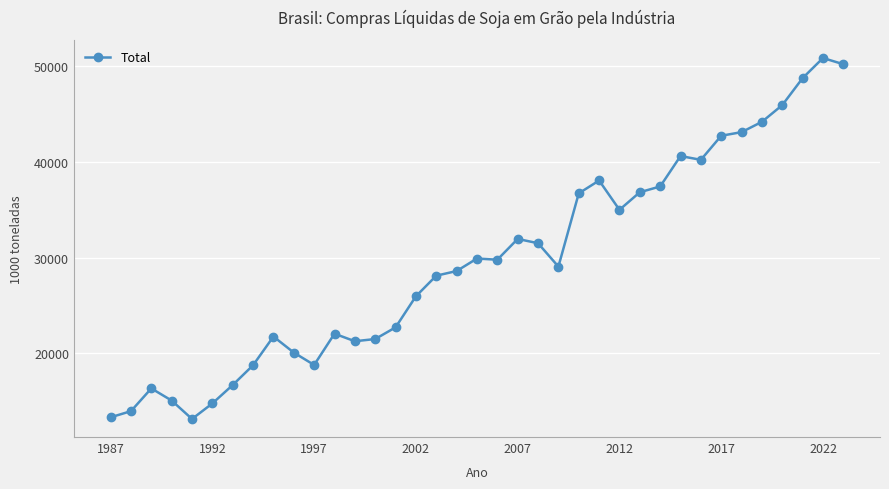

What is the value of the 9th point from the left?

21749.0